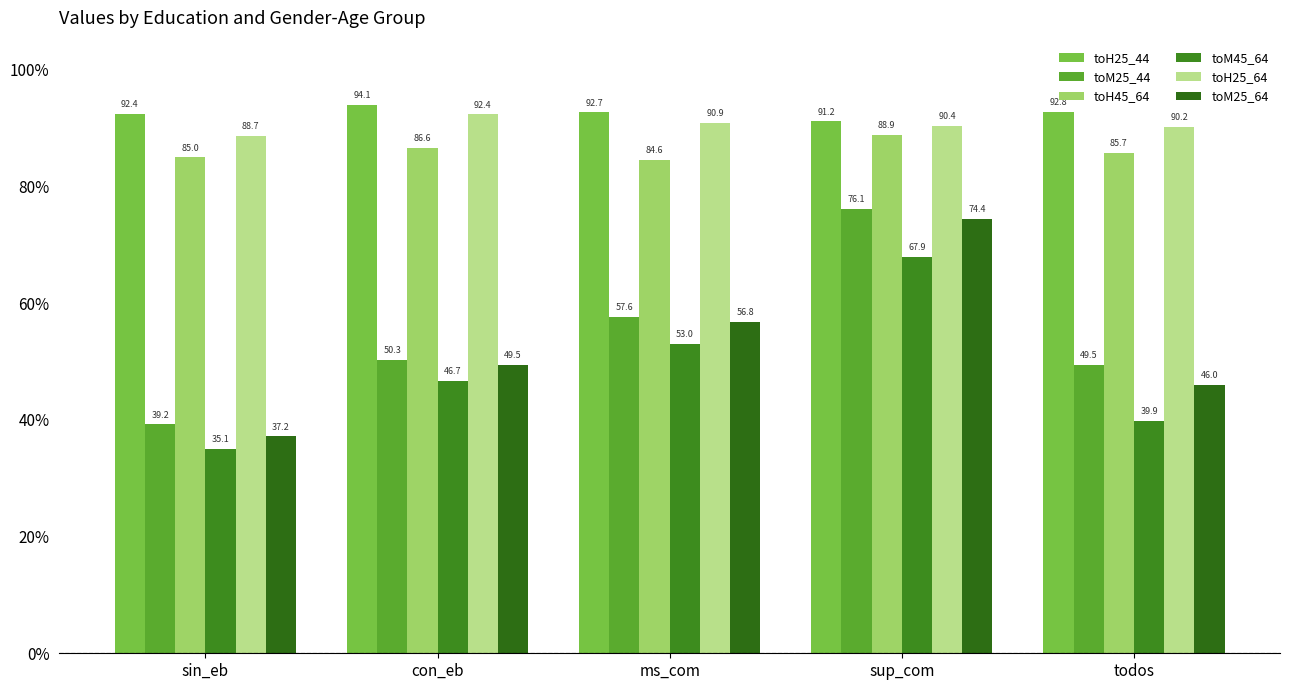

How many bars are there in each group?

6